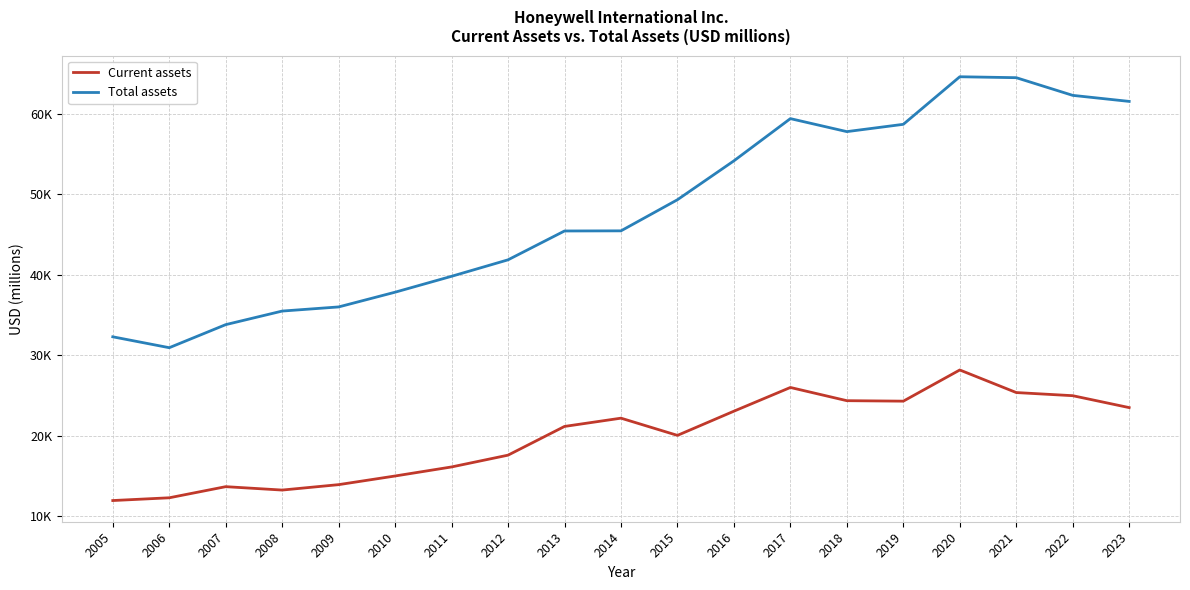

Reading right to left, list all the values displayed in this chart.

Current assets: 2023=23502	2022=24982	2021=25372	2020=28175	2019=24303	2018=24362	2017=26002	2016=23058	2015=20053	2014=22191	2013=21164	2012=17598	2011=16134	2010=15011	2009=13936	2008=13263	2007=13685	2006=12304	2005=11962
Total assets: 2023=61525	2022=62275	2021=64470	2020=64586	2019=58679	2018=57773	2017=59387	2016=54146	2015=49316	2014=45451	2013=45435	2012=41853	2011=39808	2010=37834	2009=36004	2008=35490	2007=33805	2006=30941	2005=32294